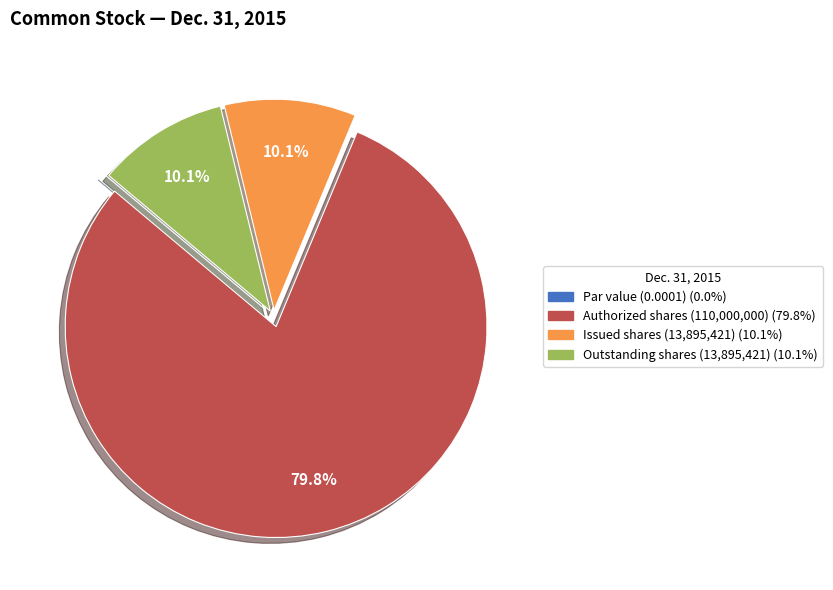

Does any single category account for the majority?

Yes